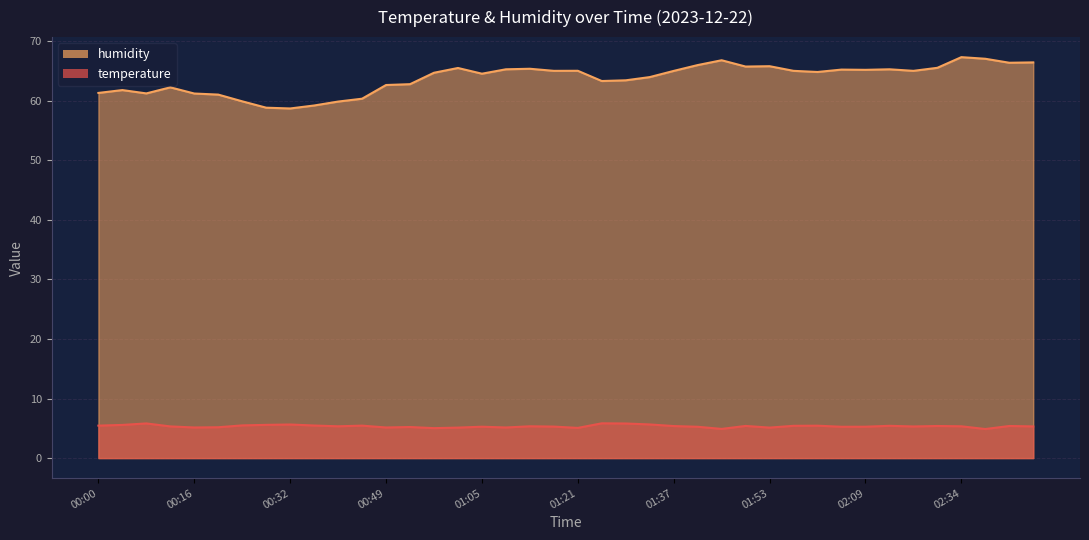

Where is the first local maximum for temperature?

00:08